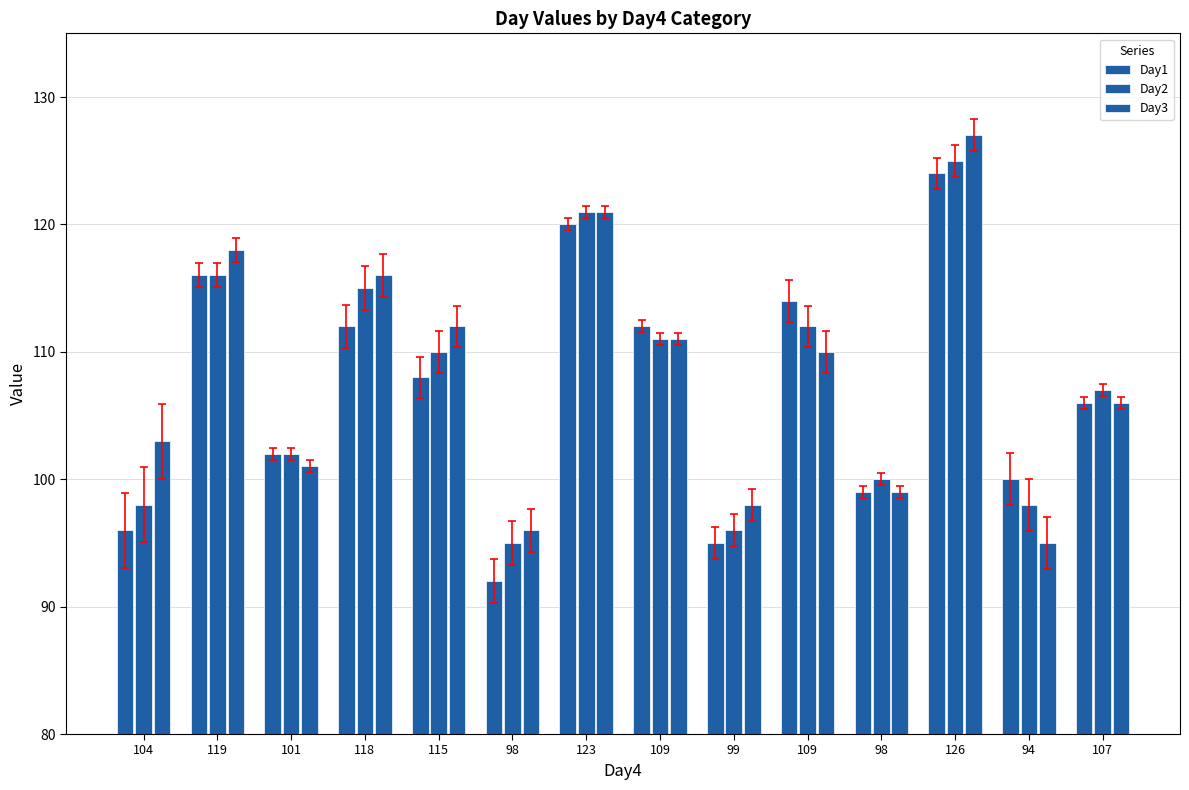

Is it true that Day2 equals 96 at 99?

True